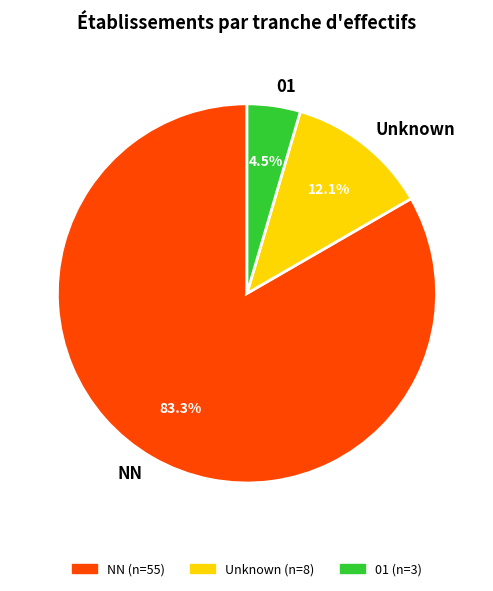

Does NN account for over 50% of the chart?

Yes